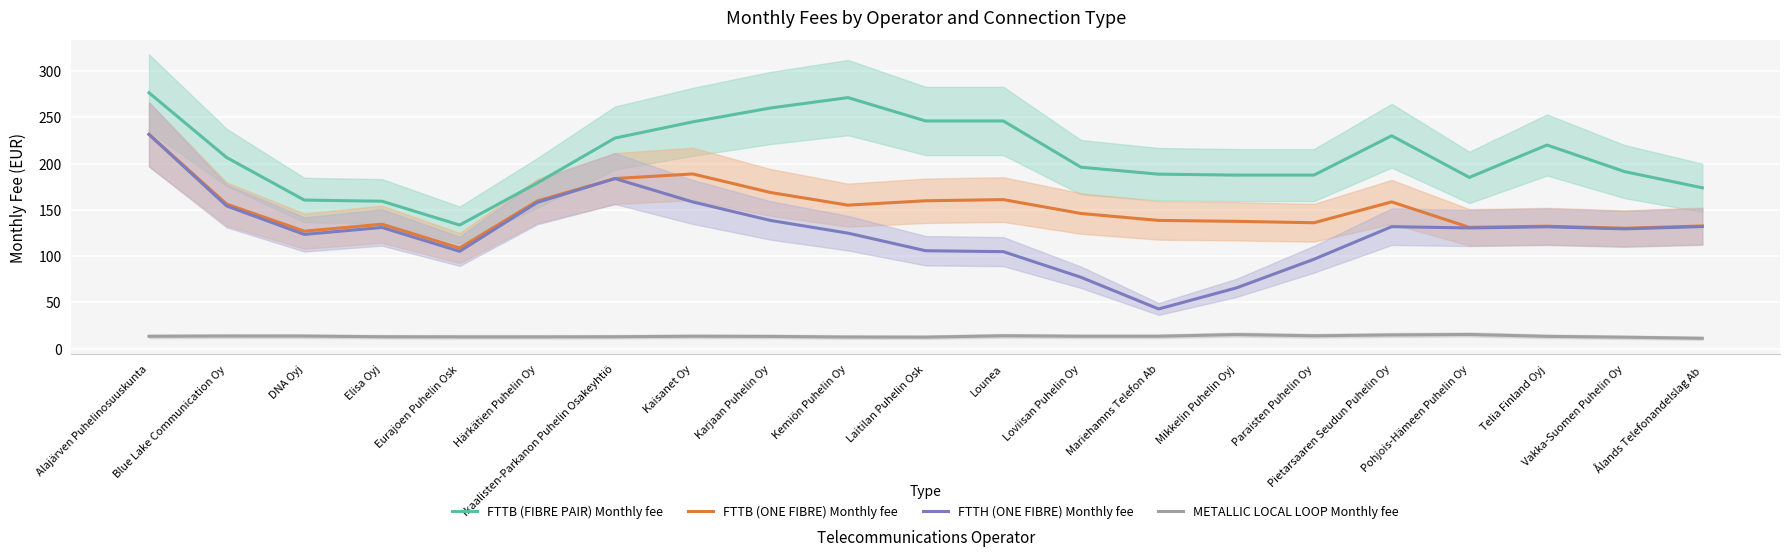

What is the difference between the maximum and minimum values in the FTTH (ONE FIBRE) Monthly fee series?

188.7